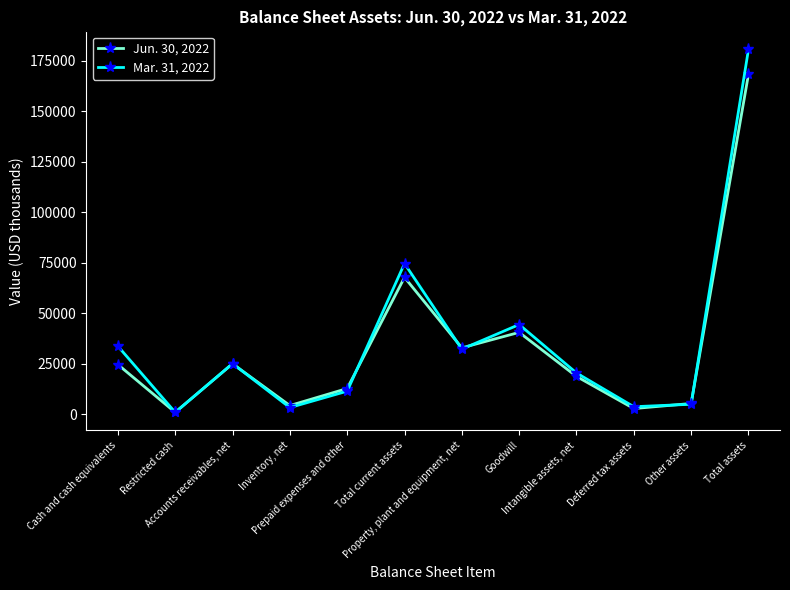

Rank the categories by Jun. 30, 2022 value from lowest to highest.

Restricted cash, Deferred tax assets, Inventory, net, Other assets, Prepaid expenses and other, Intangible assets, net, Cash and cash equivalents, Accounts receivables, net, Property, plant and equipment, net, Goodwill, Total current assets, Total assets